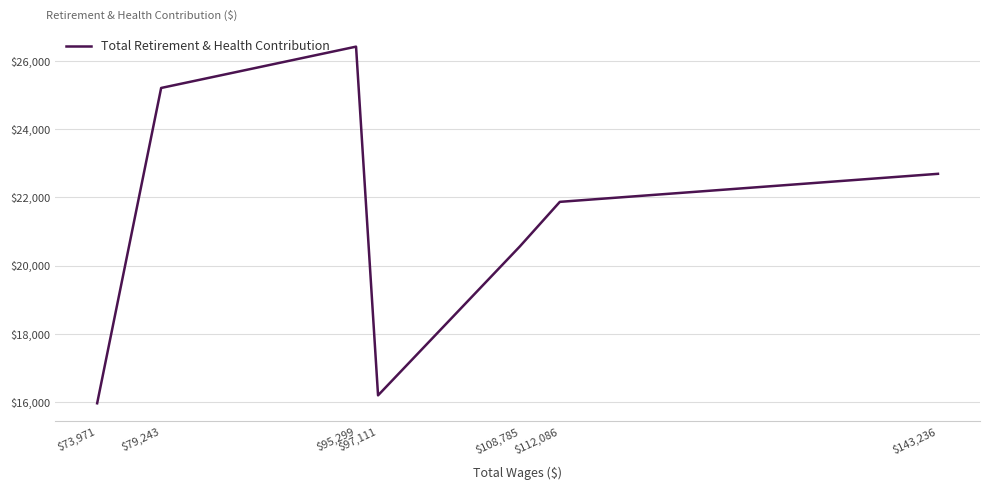

How many interior local peaks (higher than both neighbors) does the data have?

1